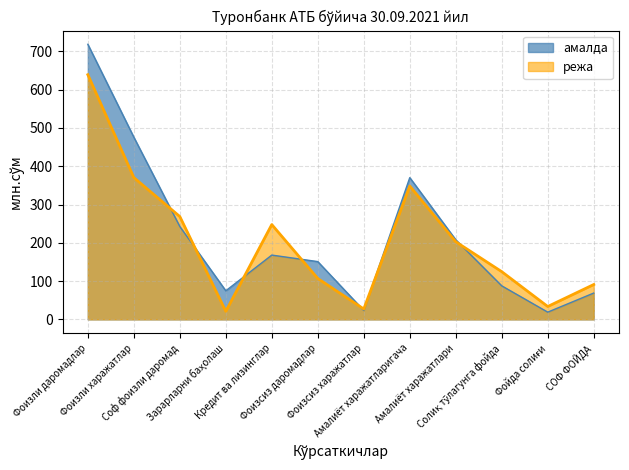

What is the value of the амалда point at the 6th from the left?

150.9